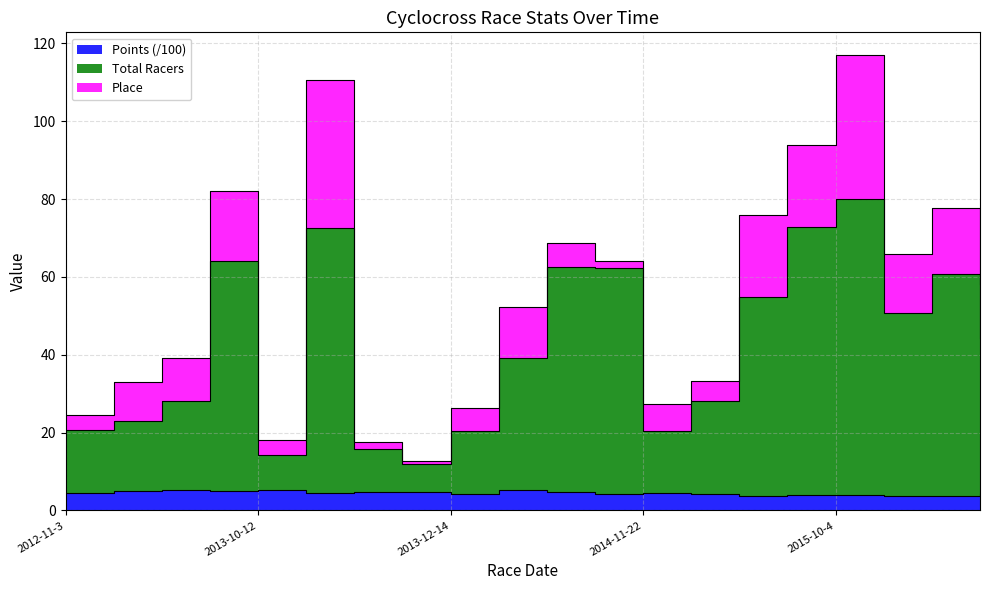

Is it true that Total Racers equals 102.3 at 2014-09-28?

False